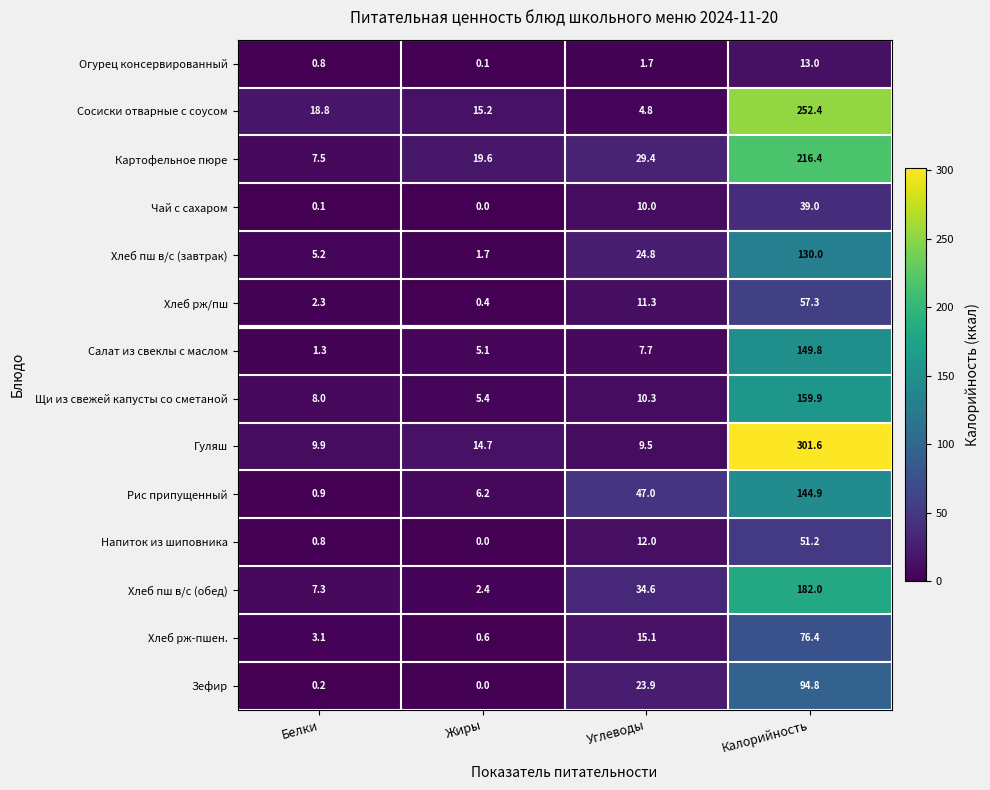

Which series has the largest total across all categories?

Гуляш